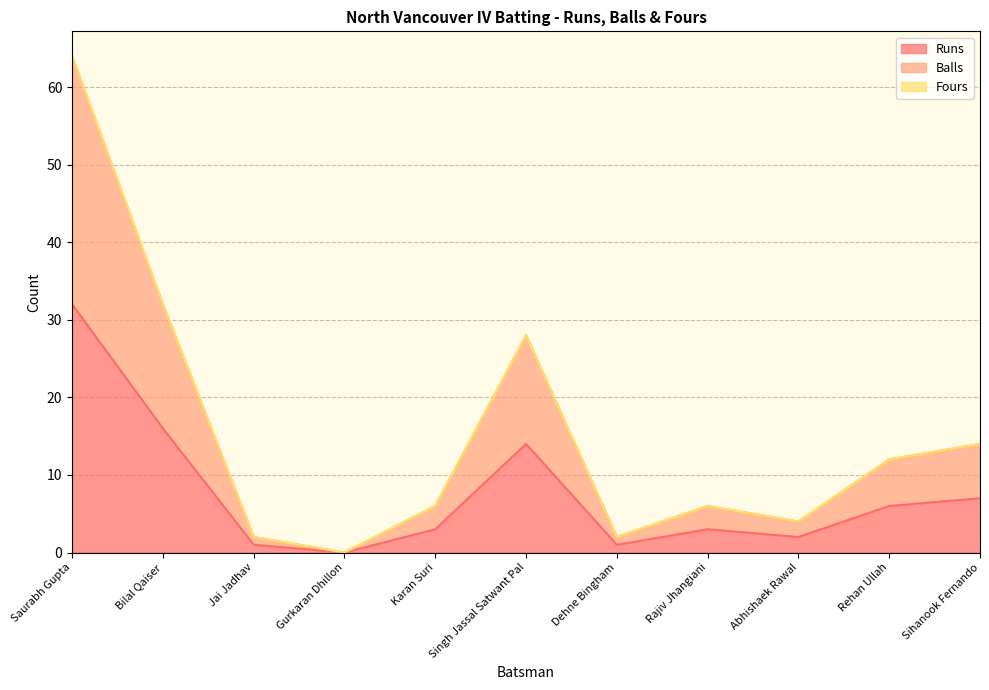

Does the chart have visible grid lines?

Yes